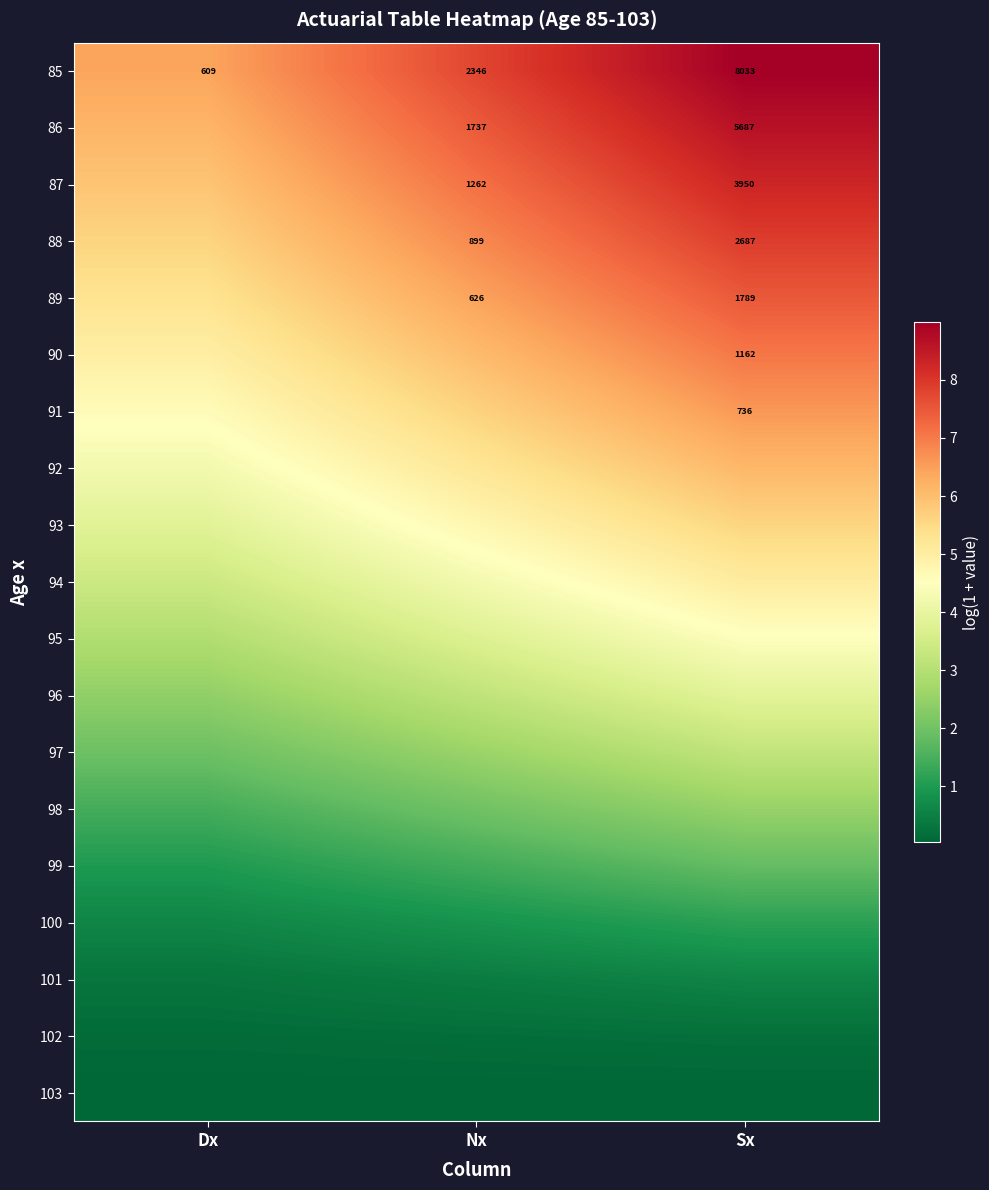

Where is 85 nearest to the value 4321?

Nx